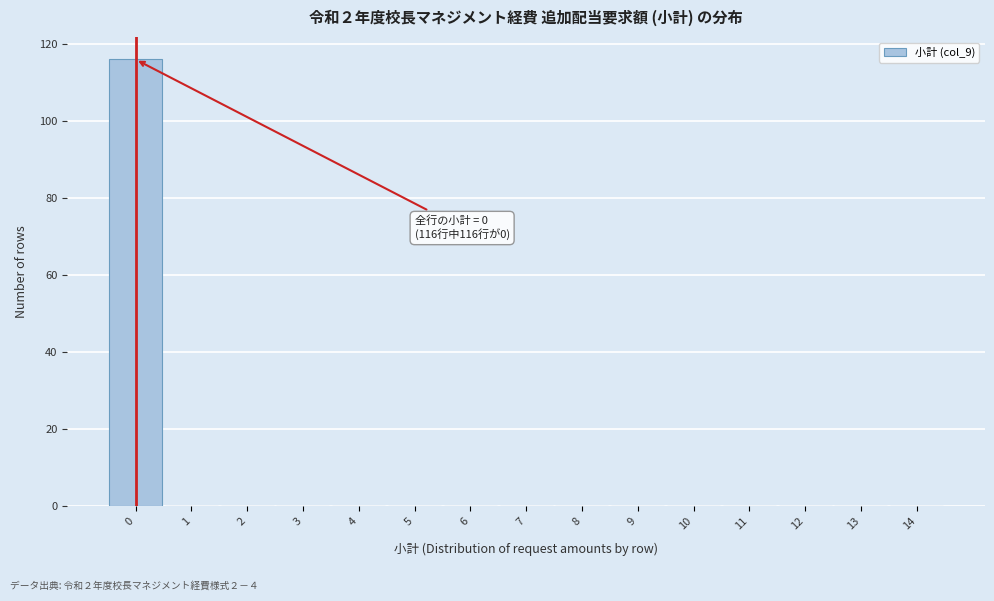

Which range on the x-axis has the tallest bar?

-0.5 to 0.5